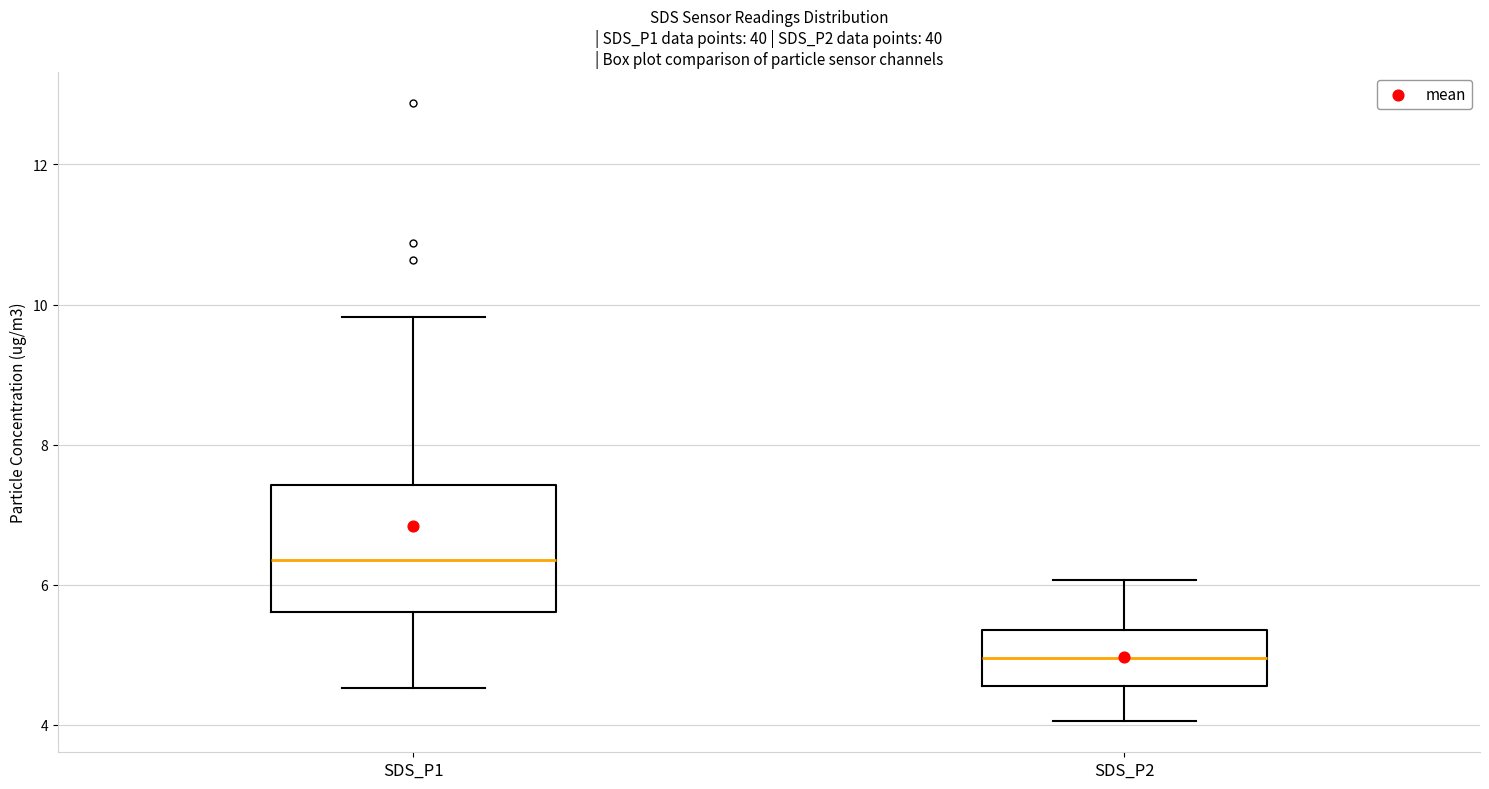

Comparing the boxes themselves (not the whiskers), which one is the tallest?

SDS_P1